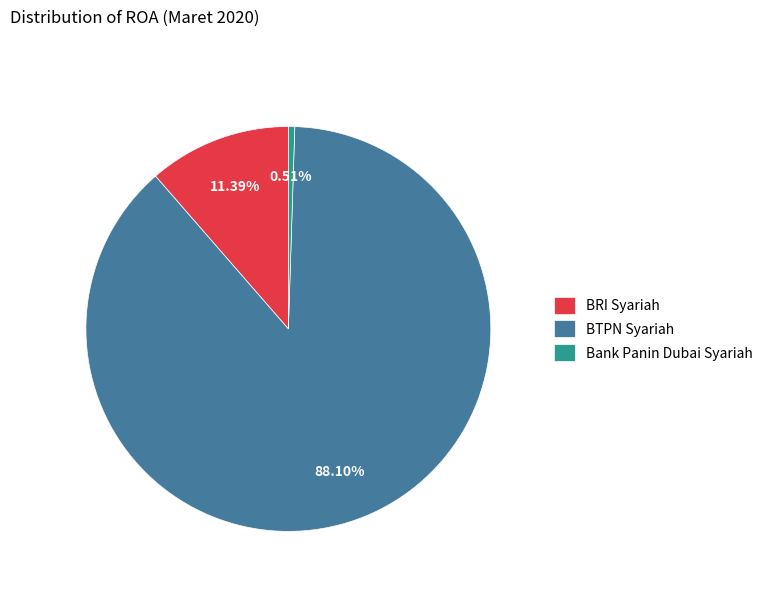

Count the number of slices in the pie.

3